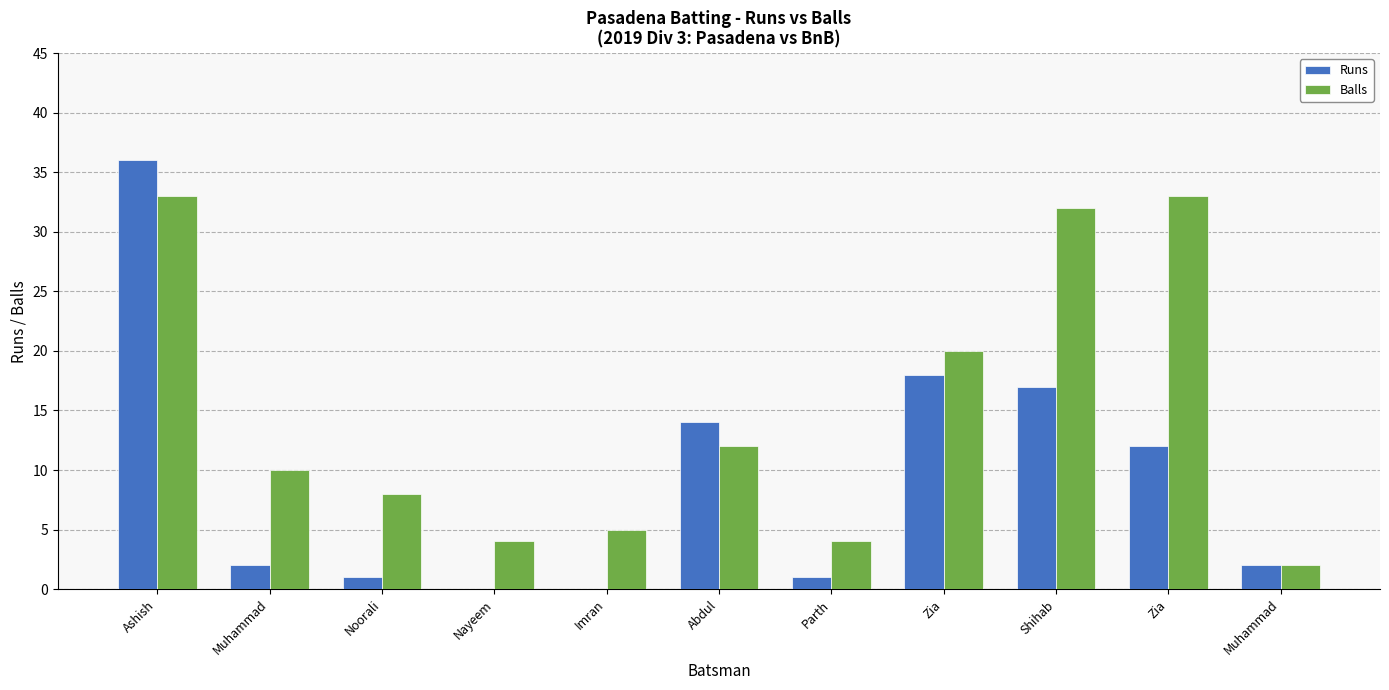

Does the chart contain stacked bars?

No